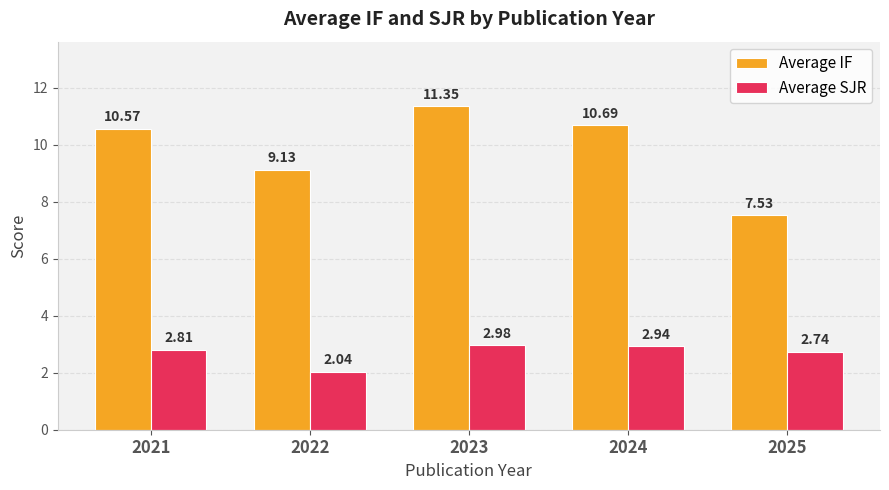

Is it true that Average SJR equals 4.3 at 2023?

False